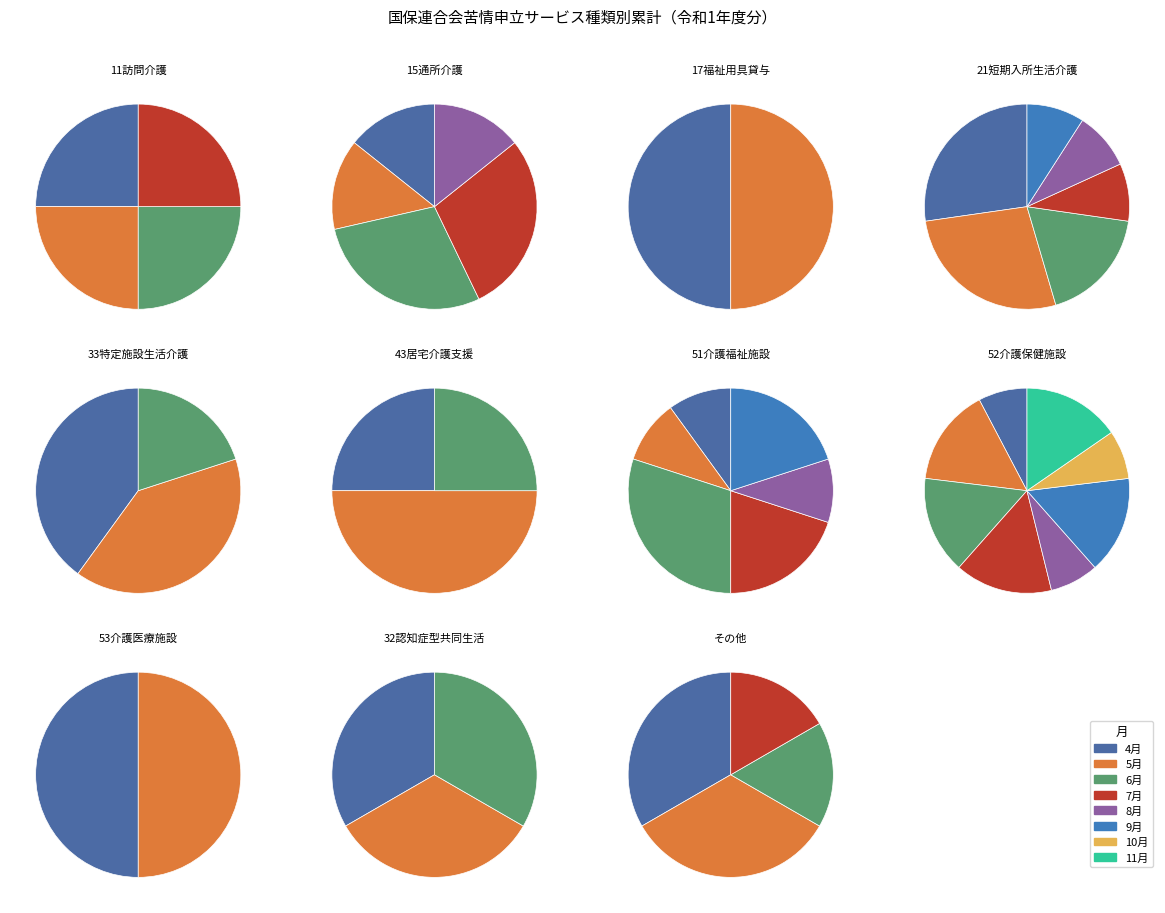

Is the sum of 32認知症型共同生活 and 43居宅介護支援 greater than half?

No